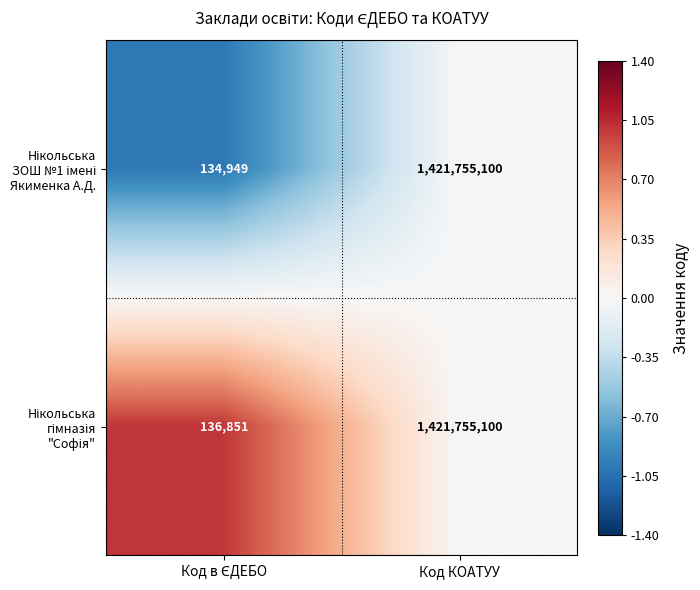

What is the total value across all series at Код КОАТУУ?

2843510200